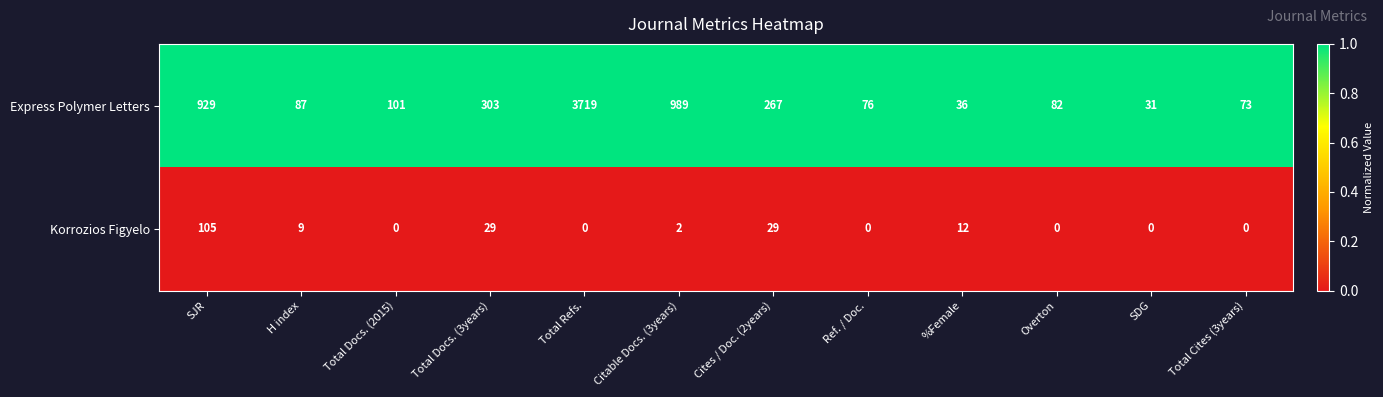

Where does the Korrozios Figyelo series first go above 2?

SJR